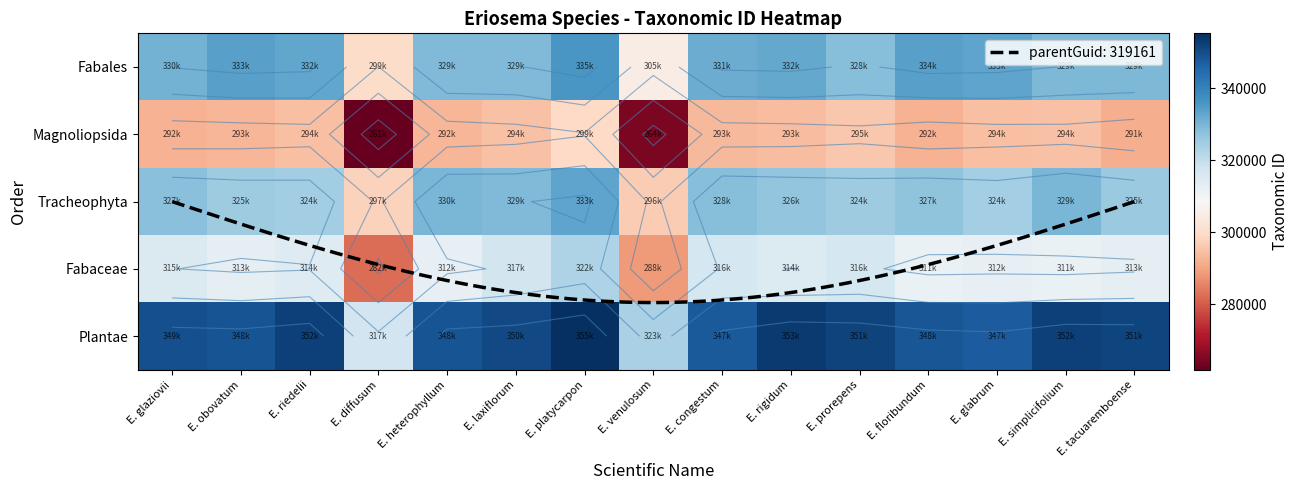

What is the average value of the Fabales series?

327648.4